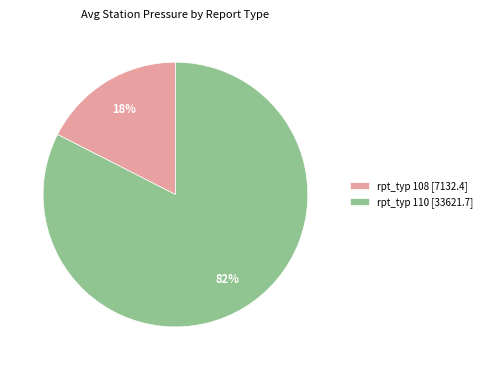

To the nearest percent, what portion does rpt_typ 108 [7132.4] represent?

18%